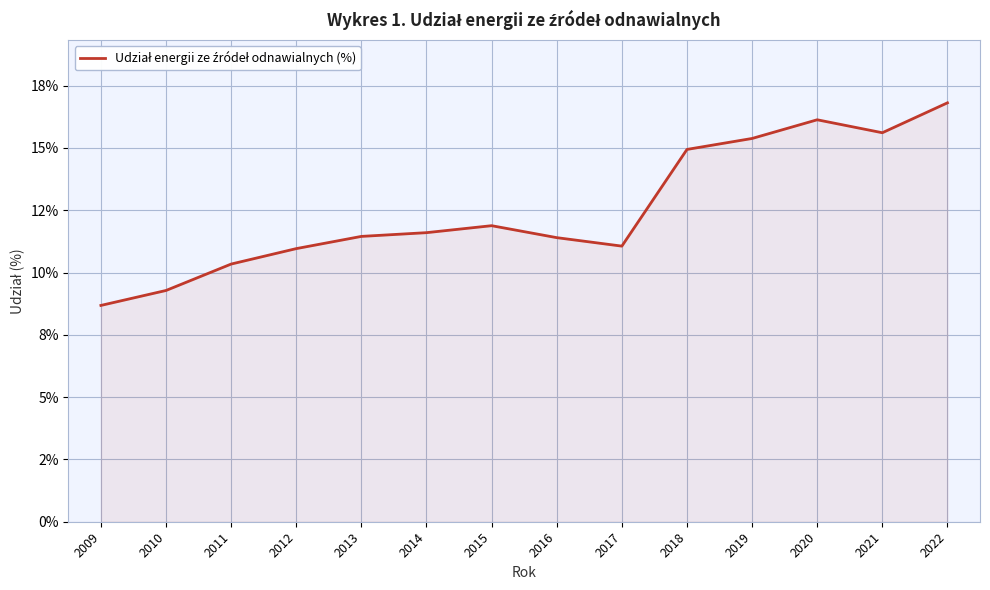

True or false: the data shows 10.3 at 2011.

True